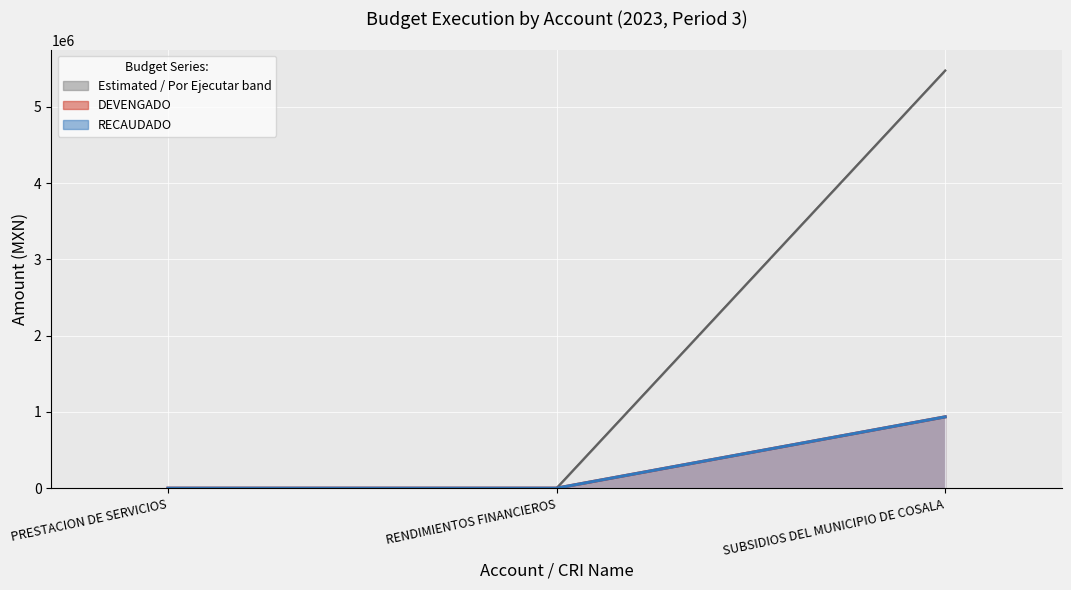

Reading left to right, extract all data points from this chart.

ESTIMADO (line): PRESTACION DE SERVICIOS=20.0	RENDIMIENTOS FINANCIEROS=0.0	SUBSIDIOS DEL MUNICIPIO DE COSALA=5474210.4
POR EJECUTAR: PRESTACION DE SERVICIOS=20.0	RENDIMIENTOS FINANCIEROS=198.8	SUBSIDIOS DEL MUNICIPIO DE COSALA=5474210.4
DEVENGADO (line): PRESTACION DE SERVICIOS=0.0	RENDIMIENTOS FINANCIEROS=198.8	SUBSIDIOS DEL MUNICIPIO DE COSALA=935000.0
RECAUDADO (line): PRESTACION DE SERVICIOS=0.0	RENDIMIENTOS FINANCIEROS=198.8	SUBSIDIOS DEL MUNICIPIO DE COSALA=935000.0